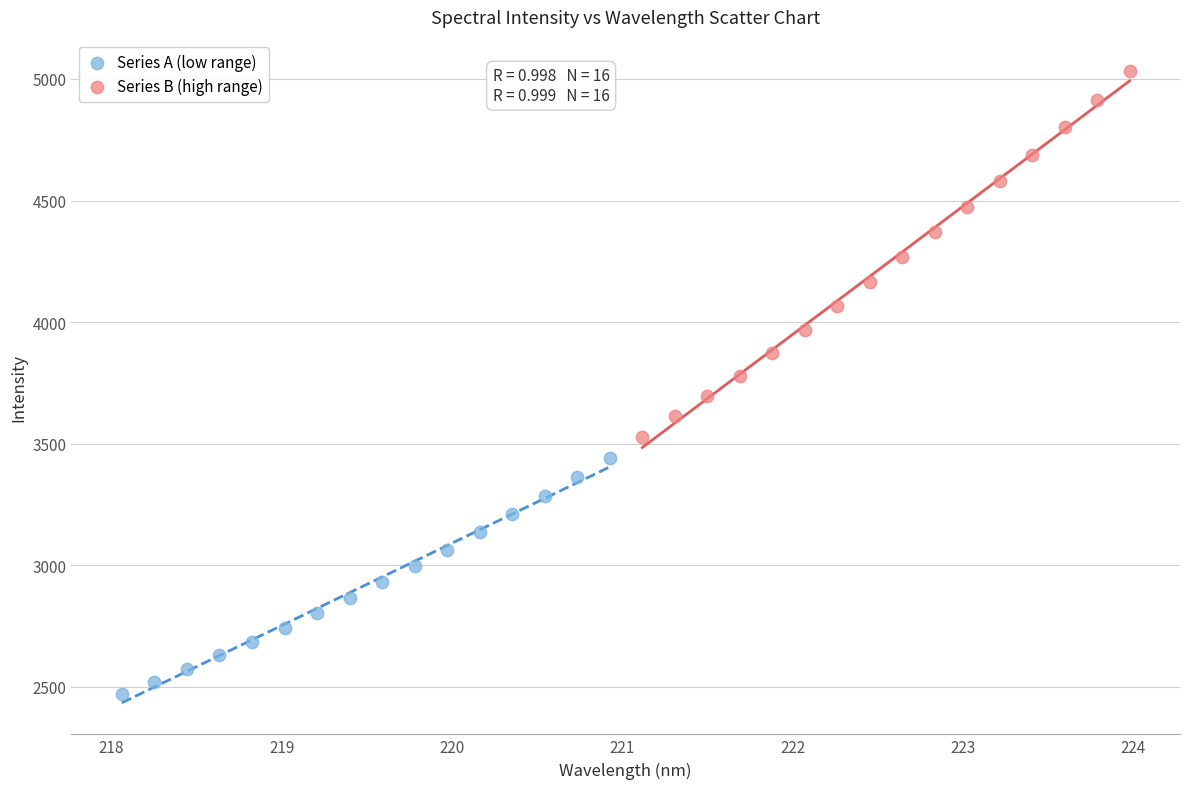

Which series reaches the minimum Y coordinate?

Series A (low range)